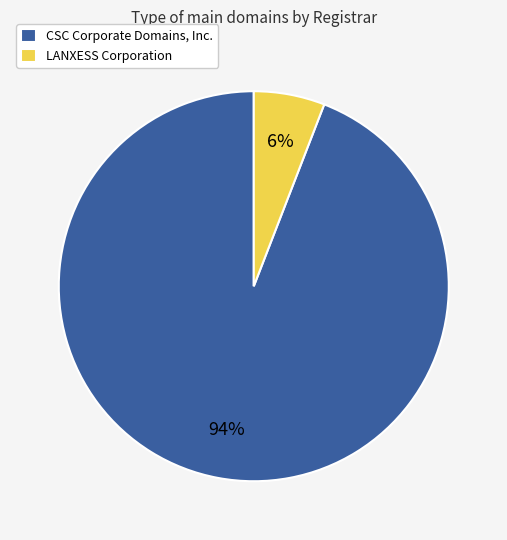

To the nearest percent, what portion does CSC Corporate Domains, Inc. represent?

94%